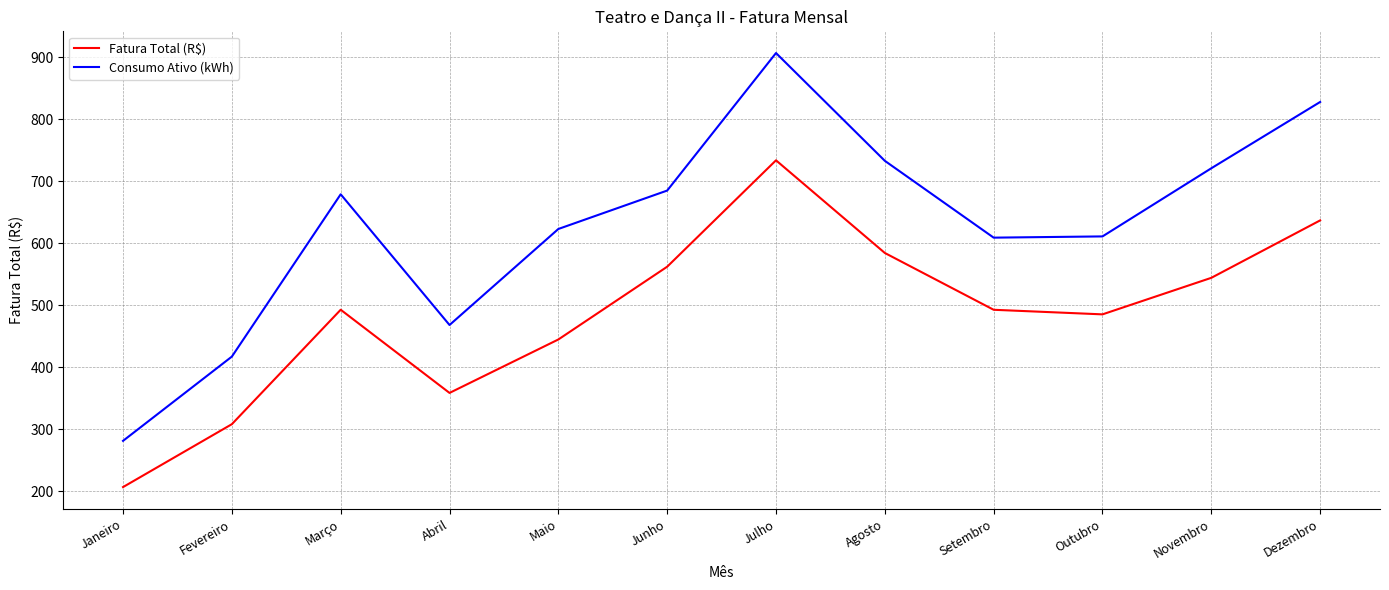

Which series changed the most between Julho and Outubro?

Consumo Ativo (kWh)